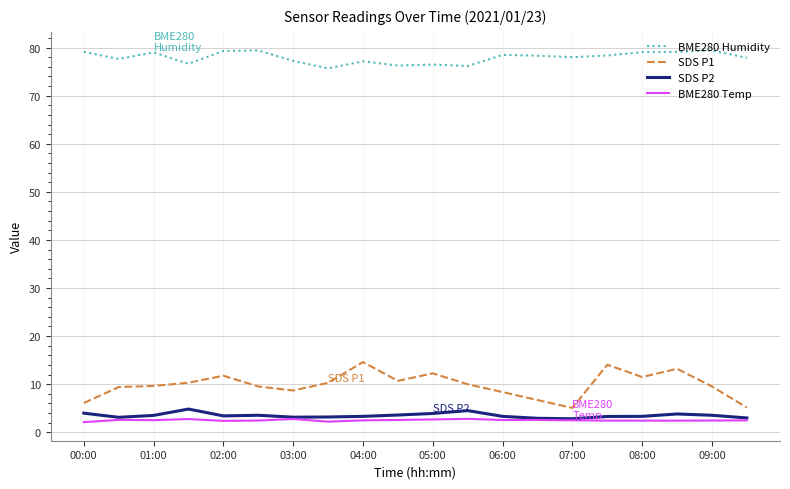

What is the minimum value for SDS P2?

2.8